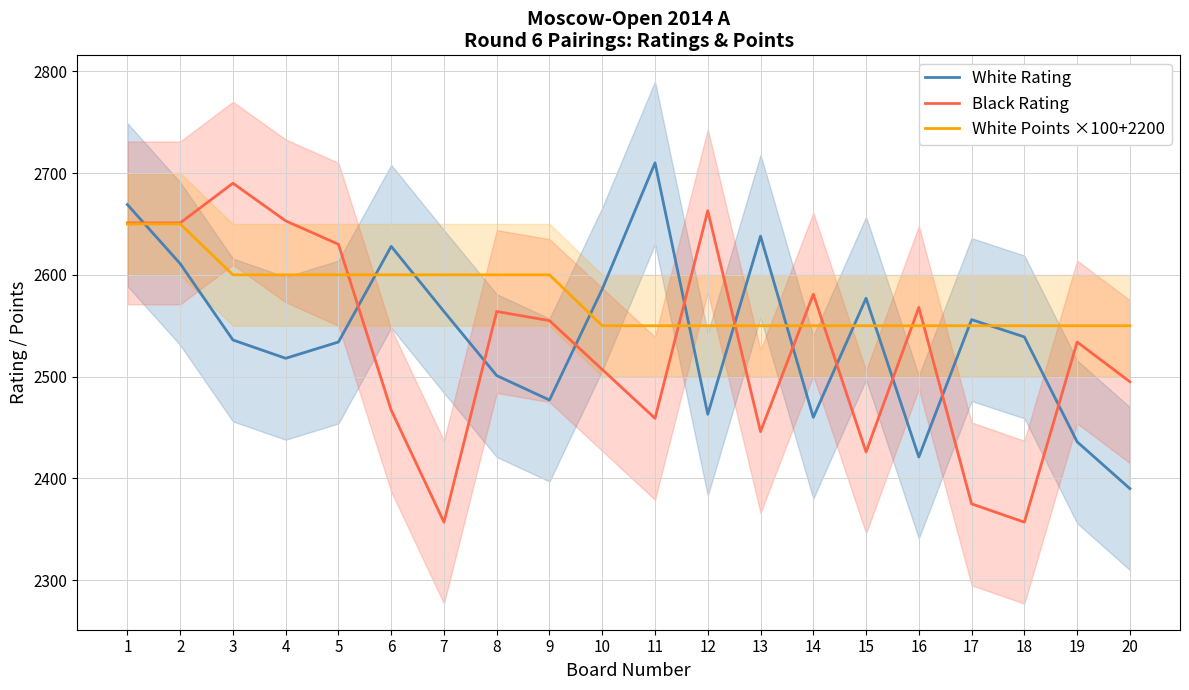

At which label does White Rating first exceed 2539?

1